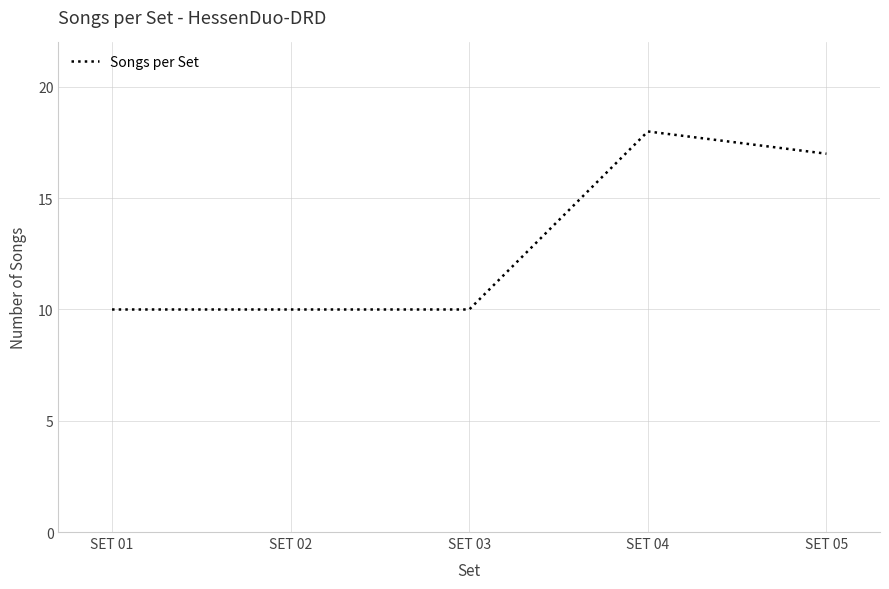

True or false: there are more than 2 points higher than both neighbors.

False